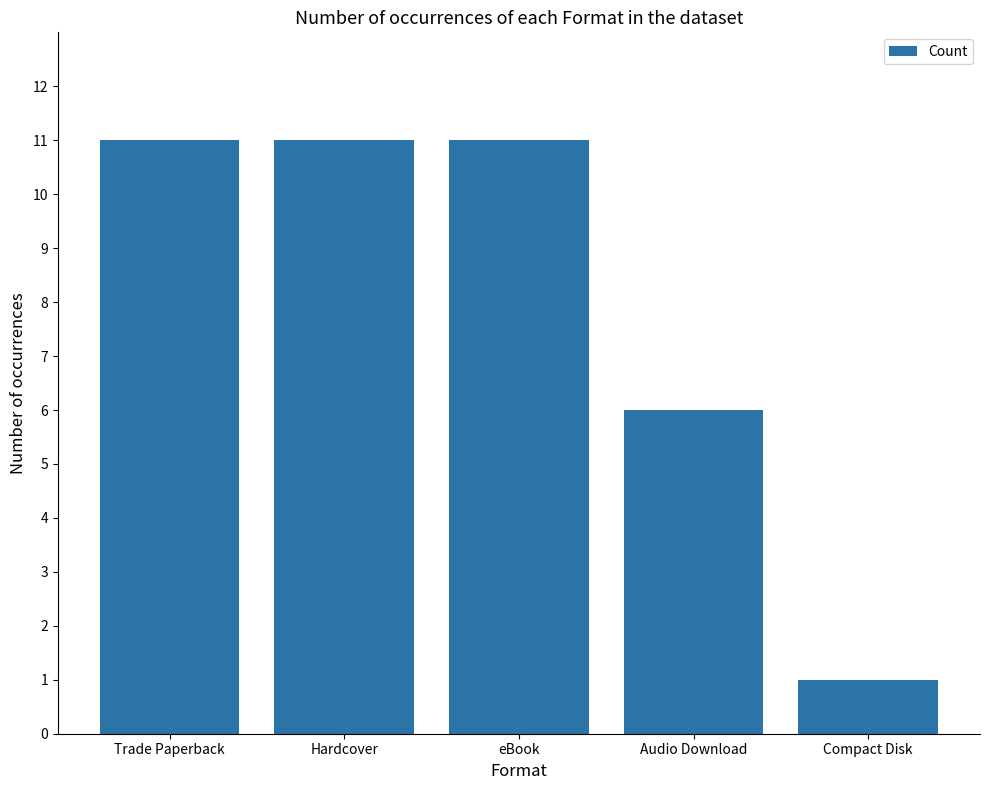

What is the change in value from Hardcover to Compact Disk?

-10